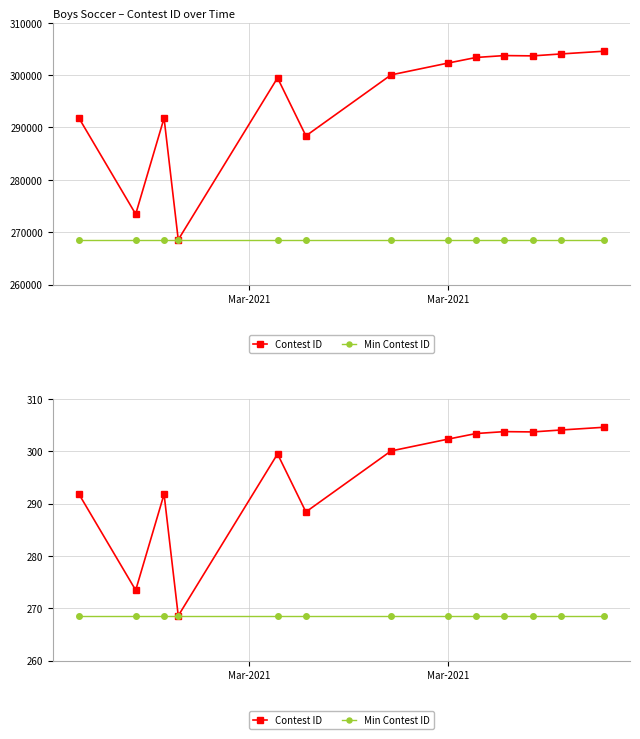

What is the maximum value shown in the chart?

304.6